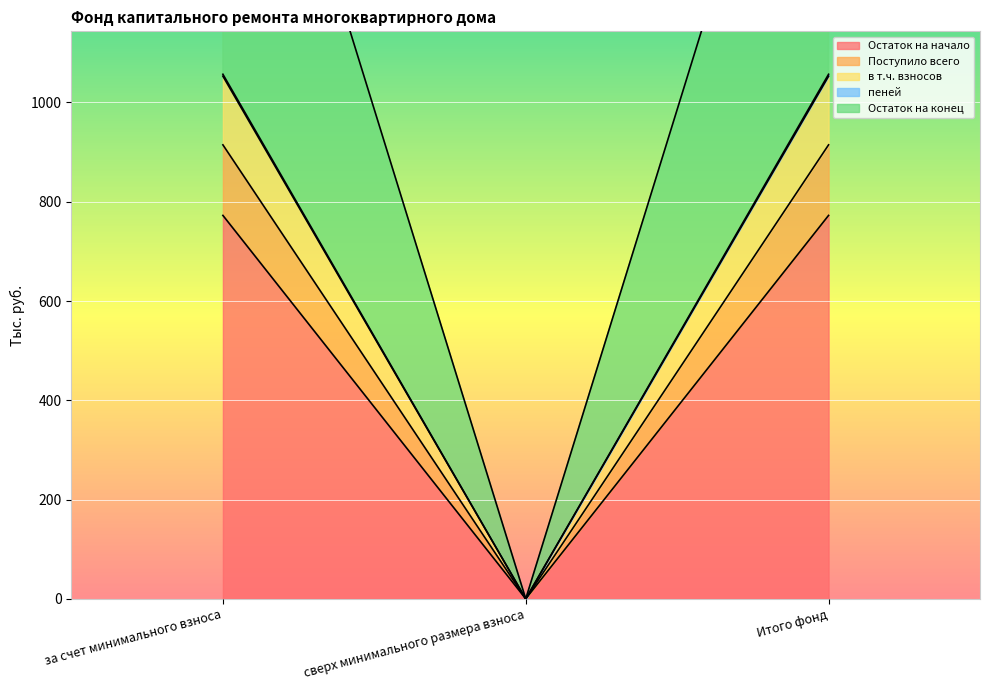

Where does the в т.ч. взносов series first go above 772?

за счет минимального взноса